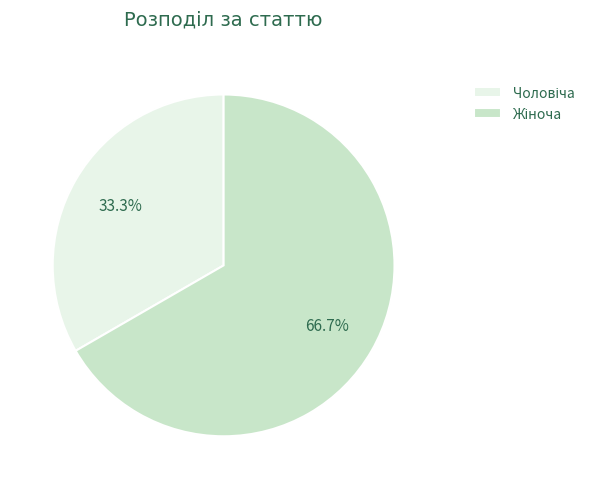

Is there a majority slice in this chart?

Yes